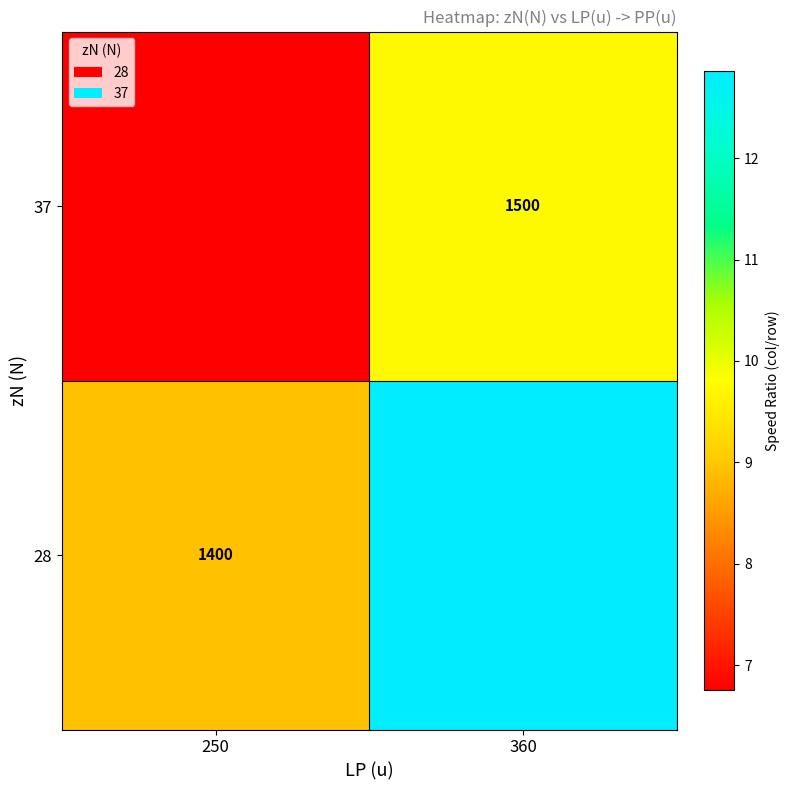

How many series are shown in this chart?

2